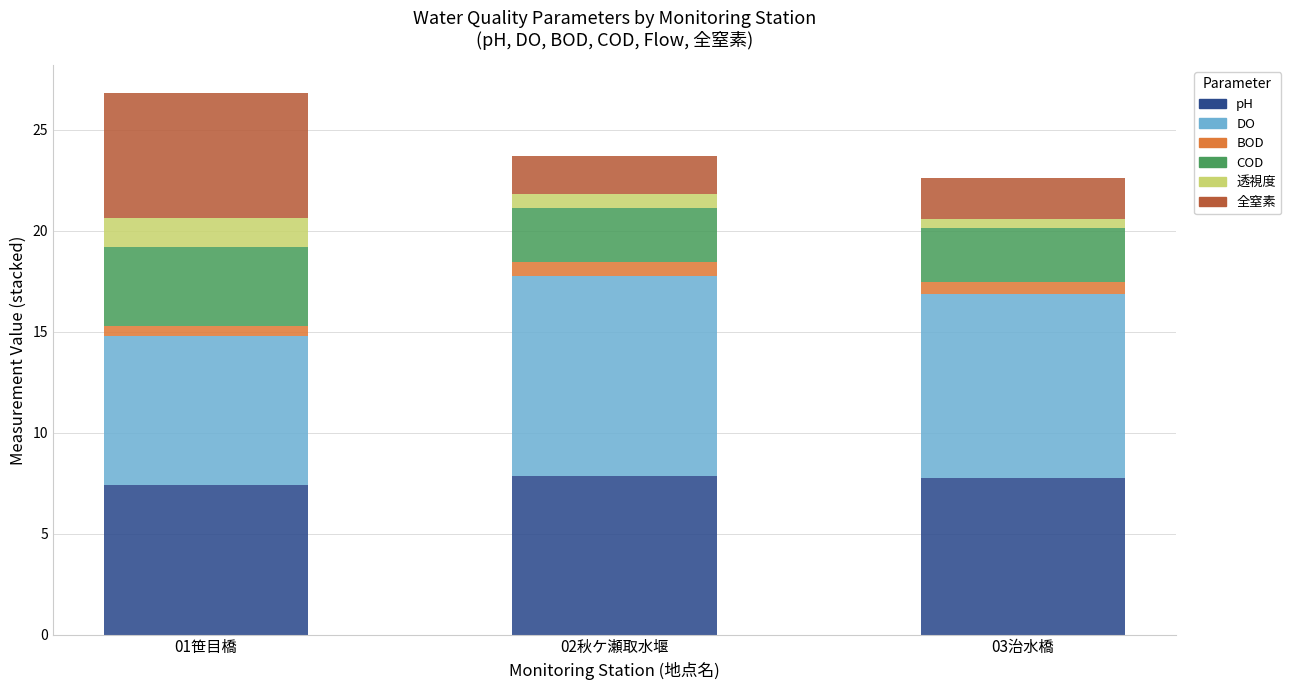

What are all the series names shown in the legend?

pH, DO, BOD, COD, 透視度, 全窒素